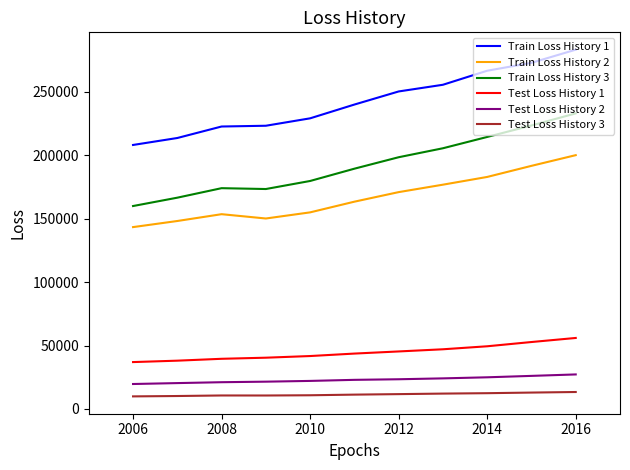

What is the minimum value shown in the chart?

9918.6